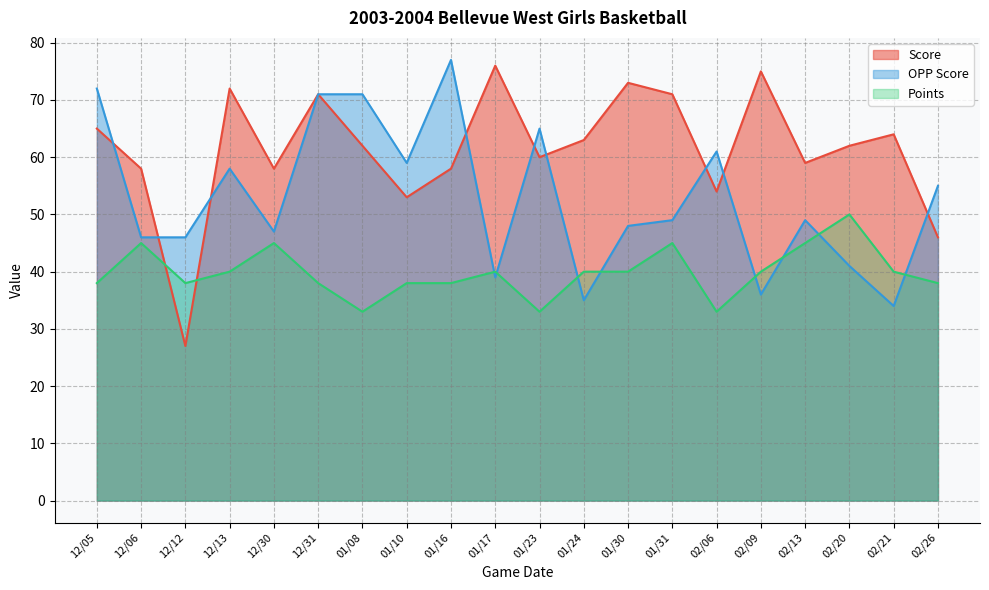

Reading left to right, list all the values displayed in this chart.

Score: 65	58	27	72	58	71	62	53	58	76	60	63	73	71	54	75	59	62	64	46
OPP Score: 72	46	46	58	47	71	71	59	77	39	65	35	48	49	61	36	49	41	34	55
Points: 38	45	38	40	45	38	33	38	38	40	33	40	40	45	33	40	45	50	40	38